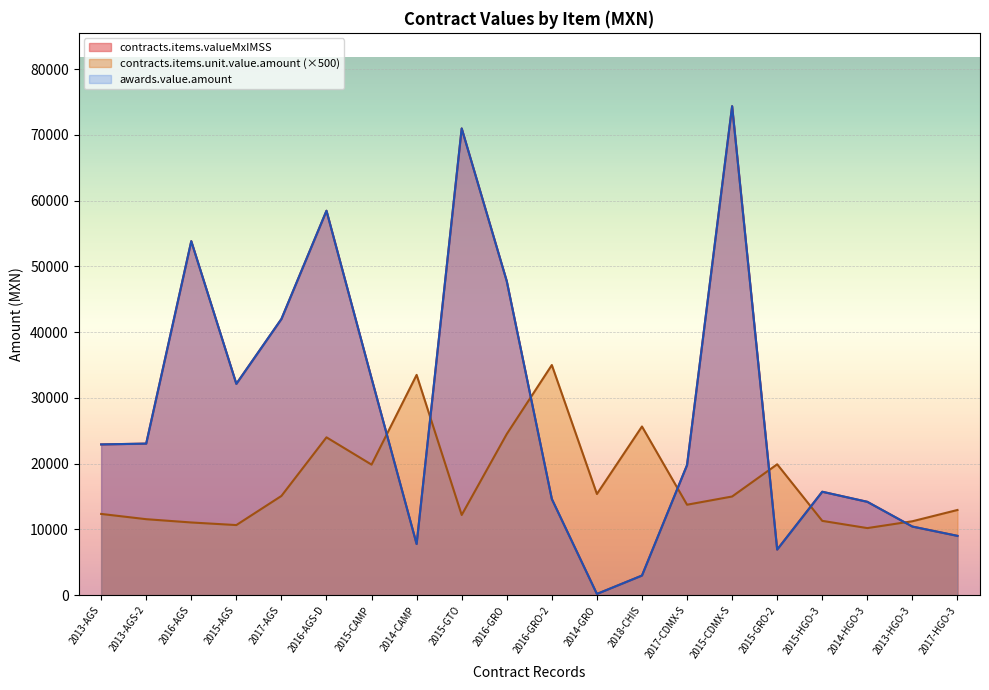

Which series has the widest spread of values?

contracts.items.valueMxIMSS